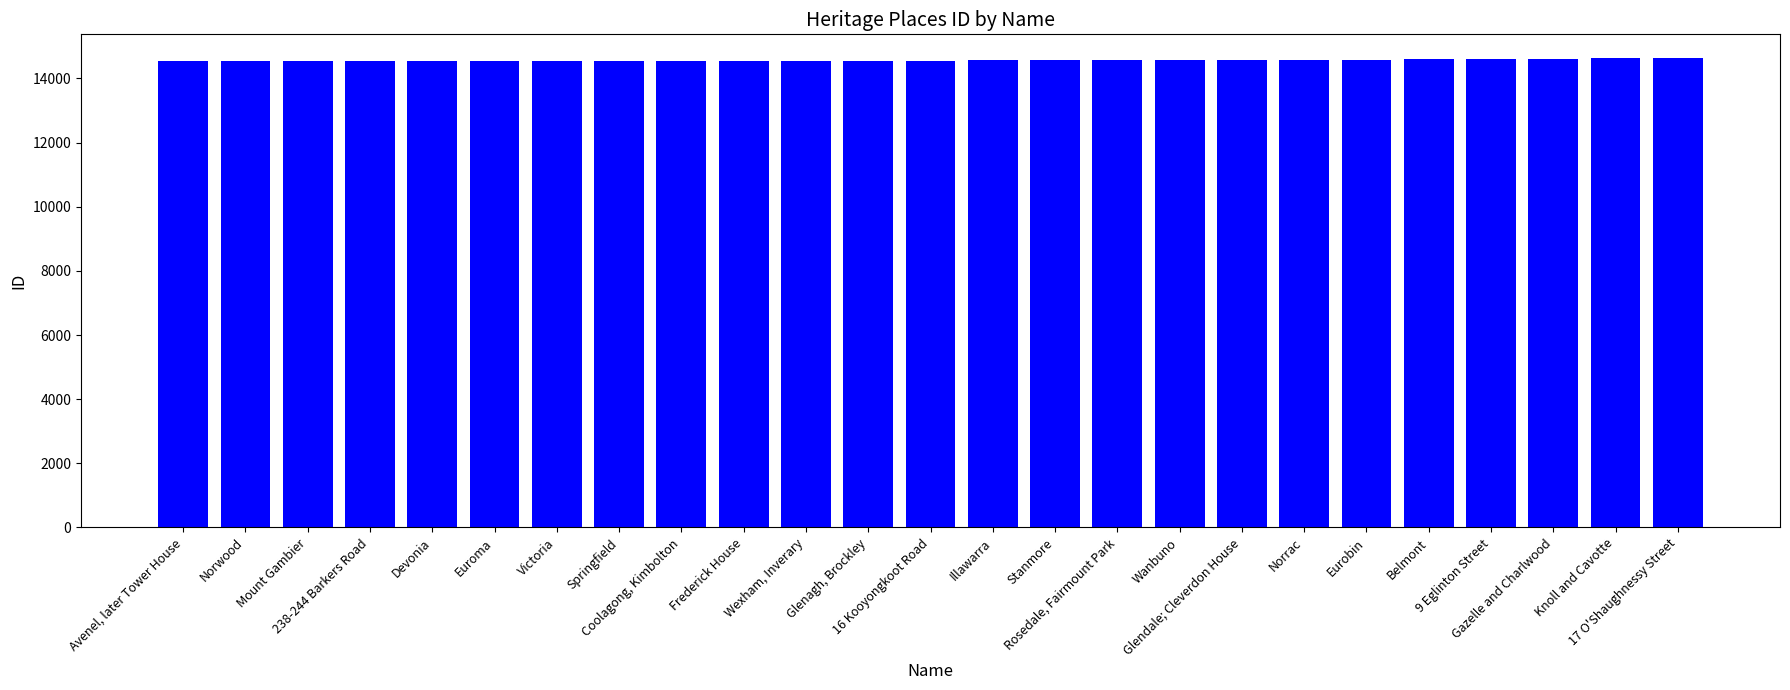

What is the greatest value displayed?

14645